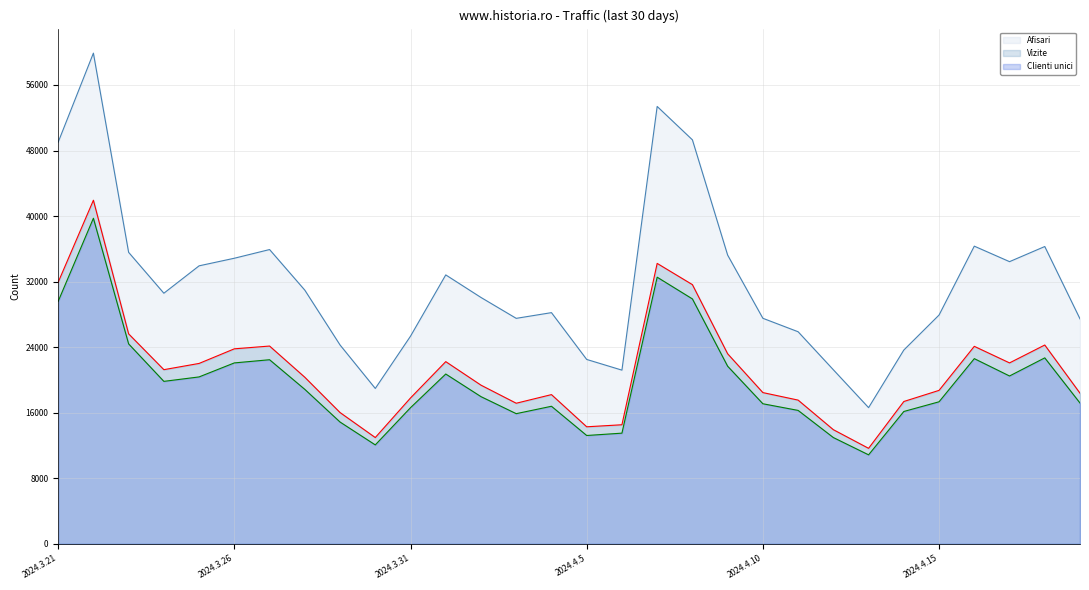

At how many categories does at least one series exceed 31343?

13